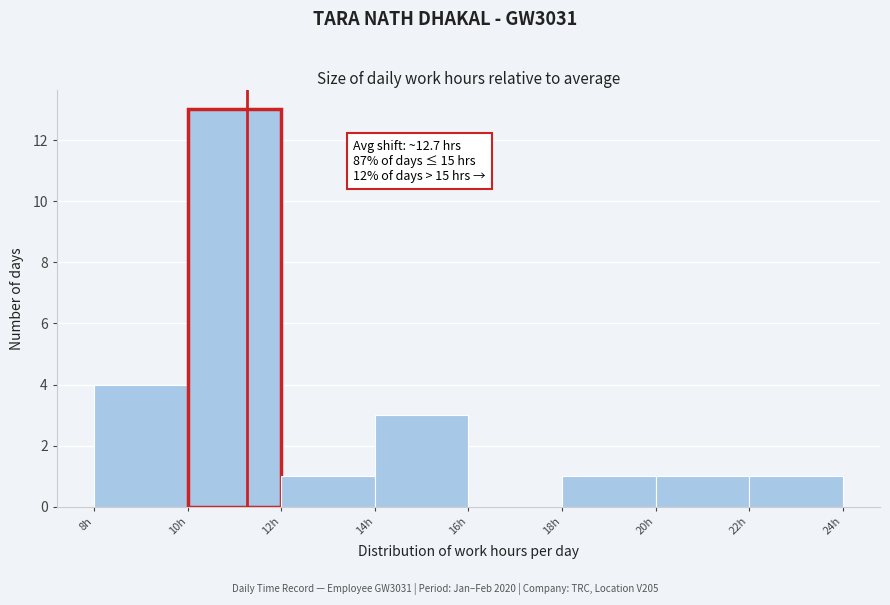

Which range on the x-axis has the tallest bar?

10 to 12